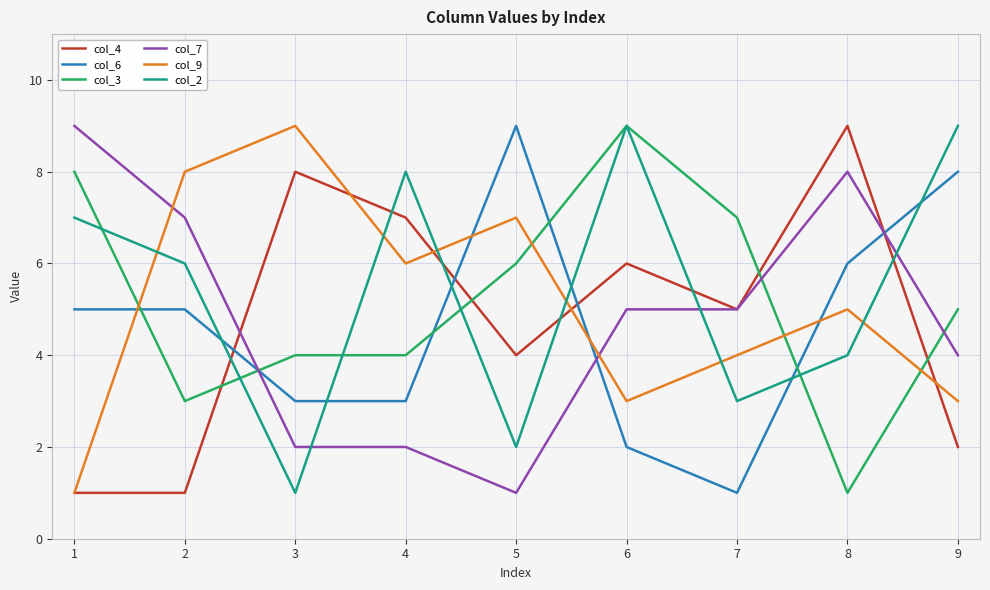

Is the value of col_3 at 6 greater than the value of col_2 at 2?

Yes